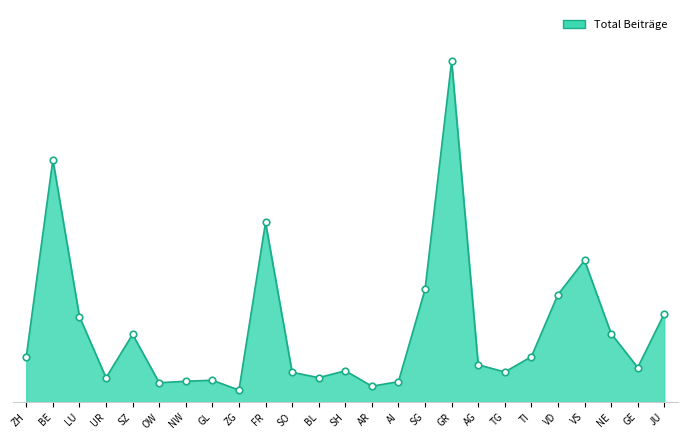

Is the value of Bodenverbesserungen at SO greater than the value of Landwirtschaftliche Gebäude at VS?

No